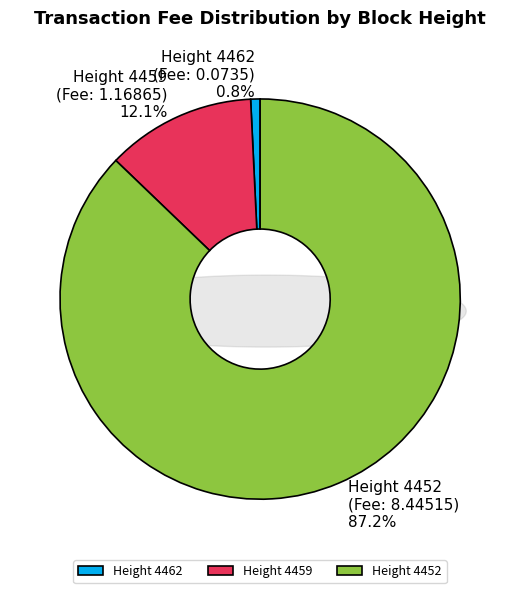

What percentage is the Height 4462
(Fee: 0.0735) slice, to the nearest percent?

1%